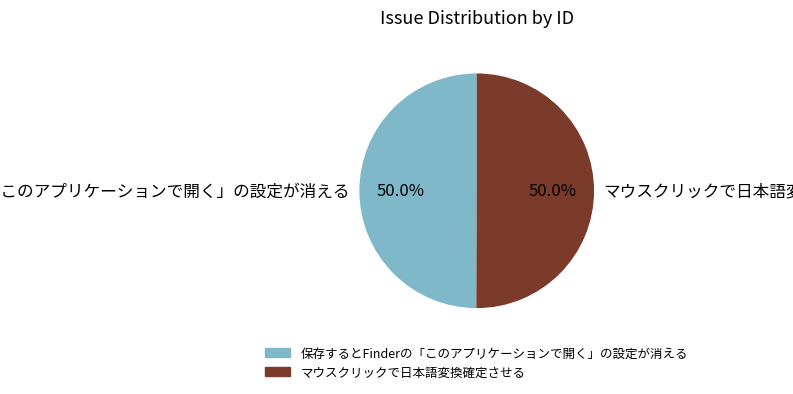

The 保存するとFinderの「このアプリケーションで開く」の設定が消える slice represents 50% of the pie. True or false?

True